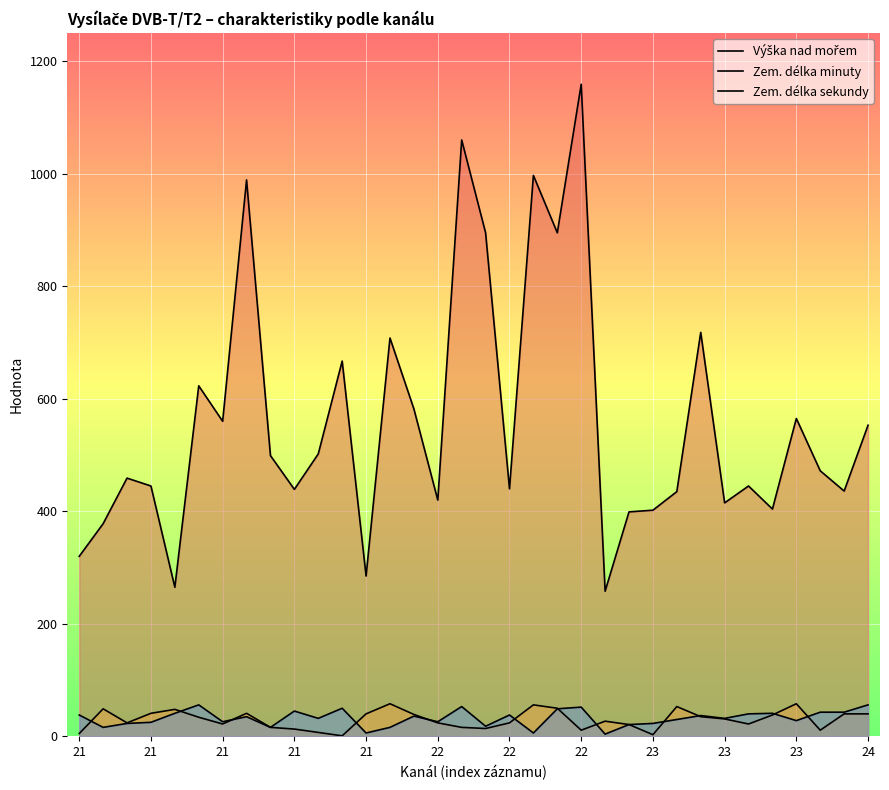

What is the difference between the highest and lowest values at 22?

589